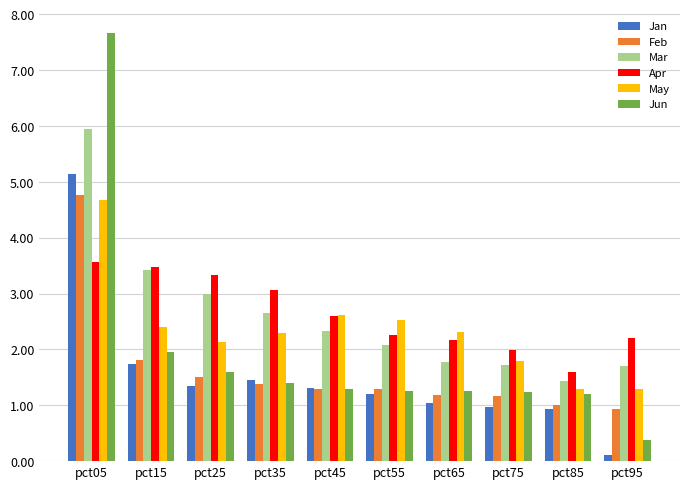

What is the lowest value of the Feb series?

0.9